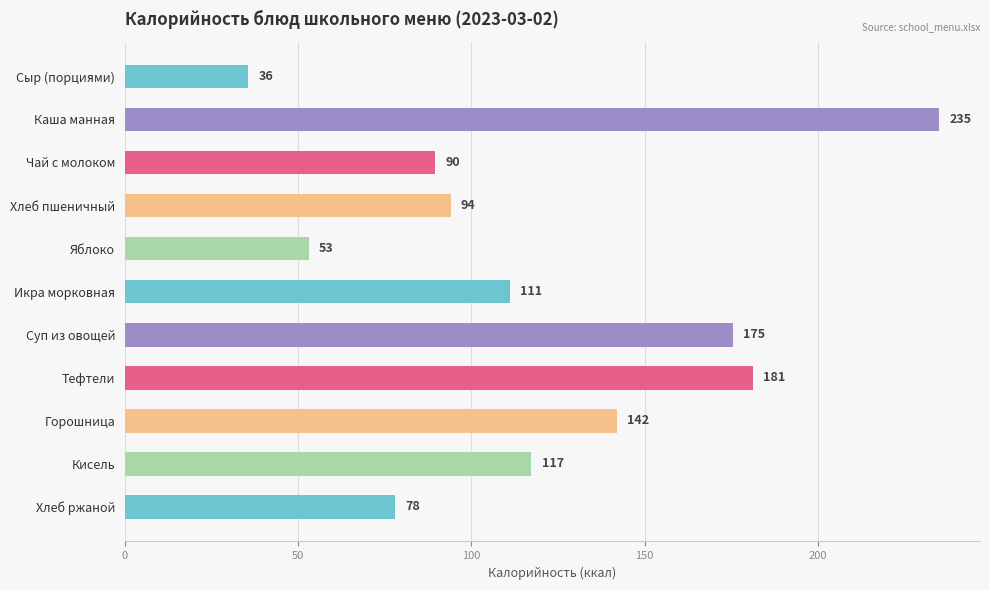

True or false: the data shows 53.1 at Яблоко.

True